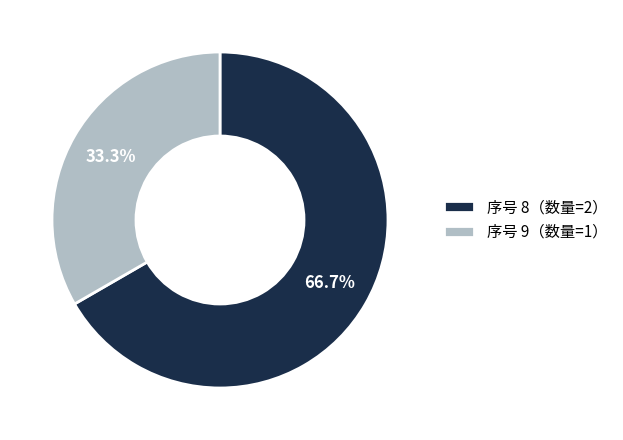

Does any single category account for the majority?

Yes